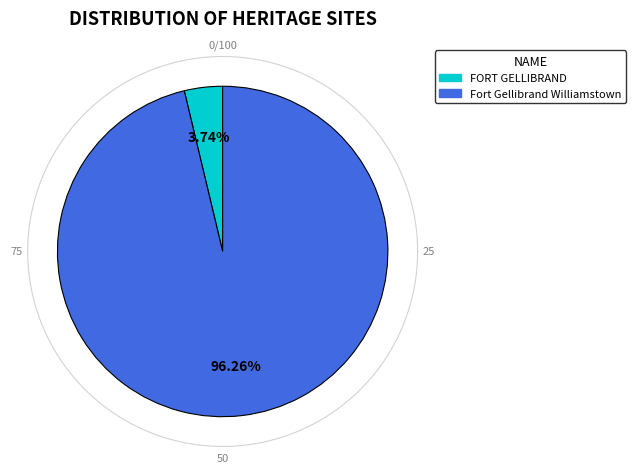

What is the majority slice?

Fort Gellibrand Williamstown